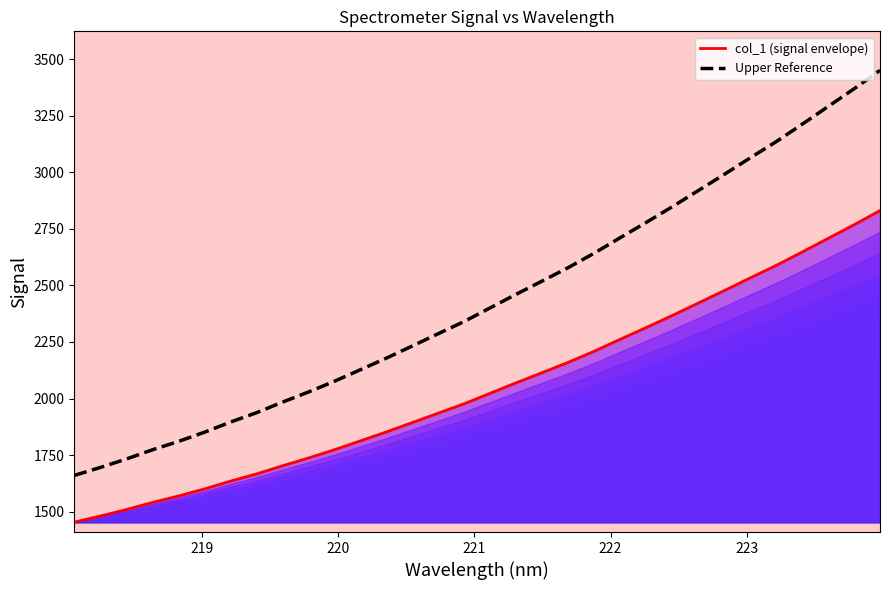

How many lines are shown in the chart?

2